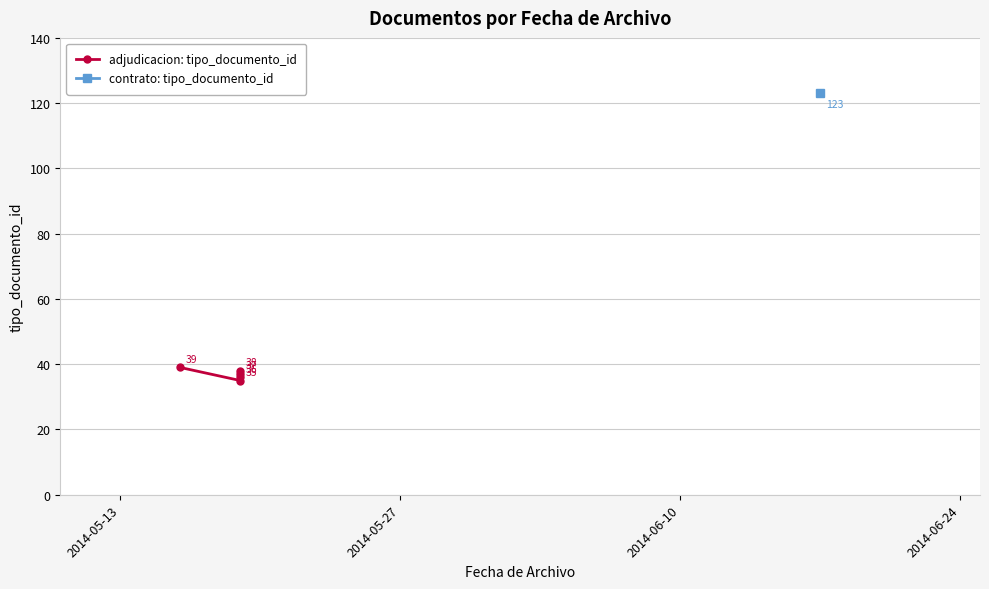

Does the chart have visible grid lines?

Yes